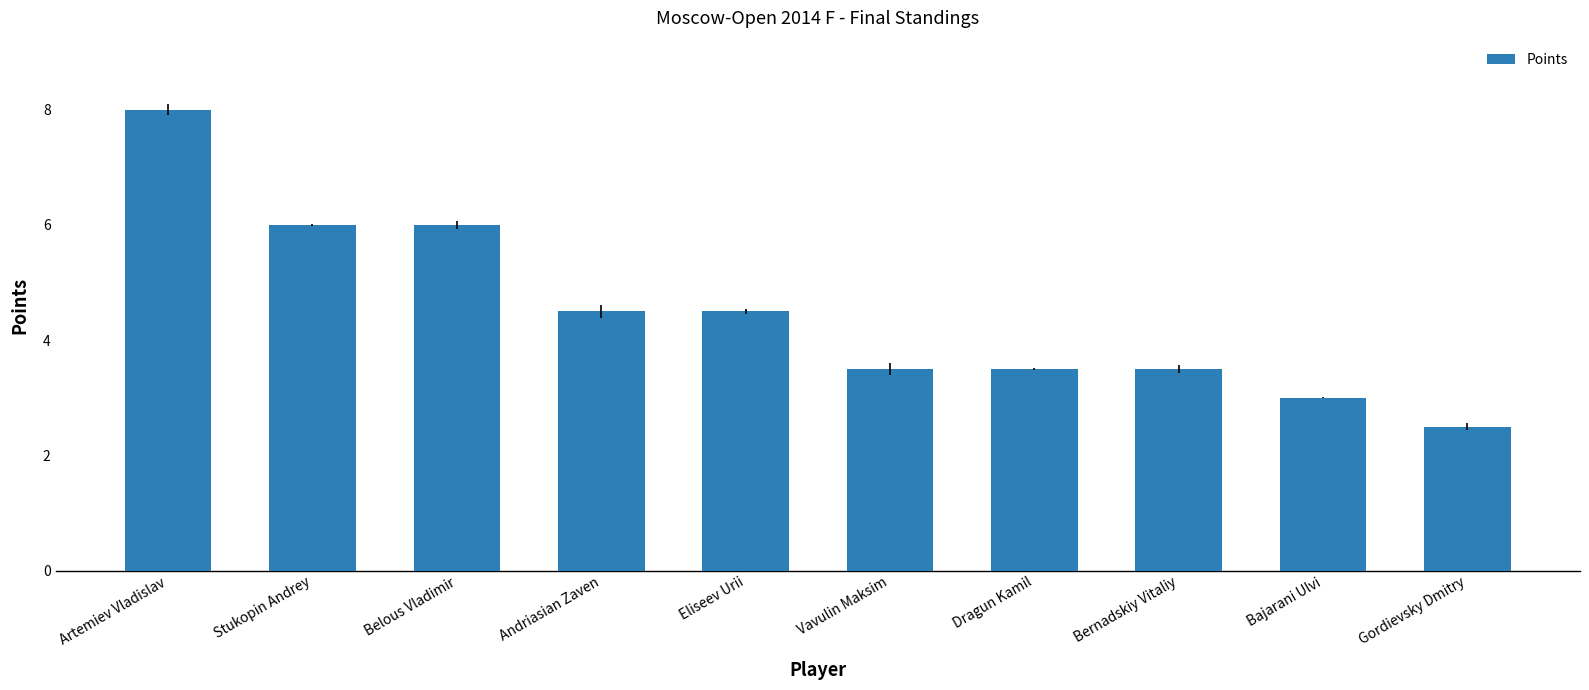

What is the value of the 1st bar from the left?

8.0